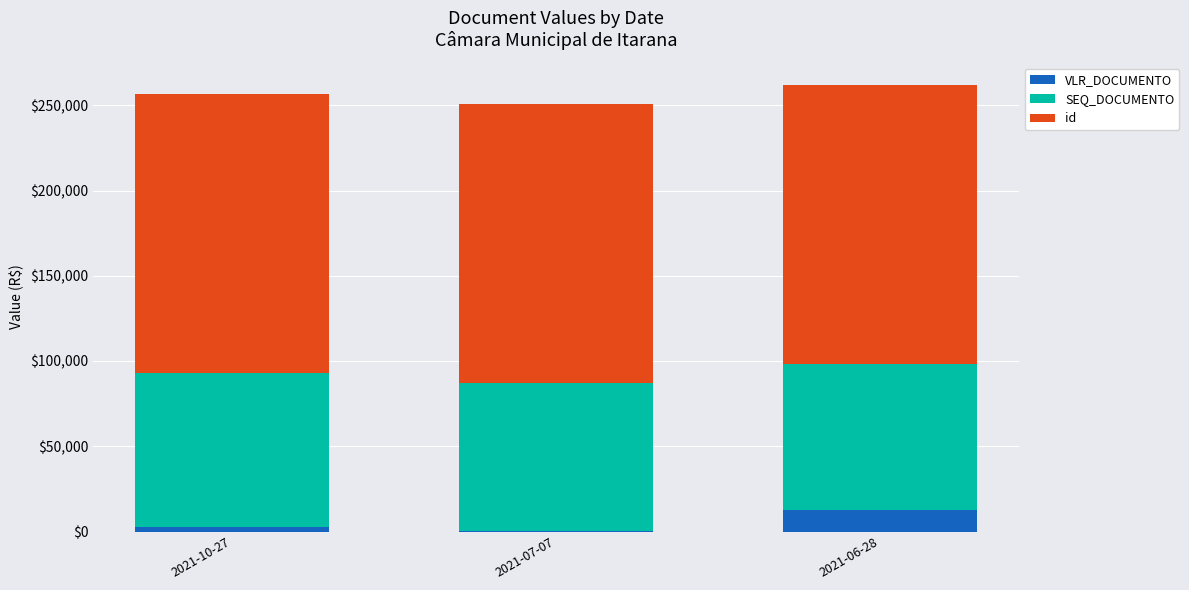

How many data points does each series have?

3